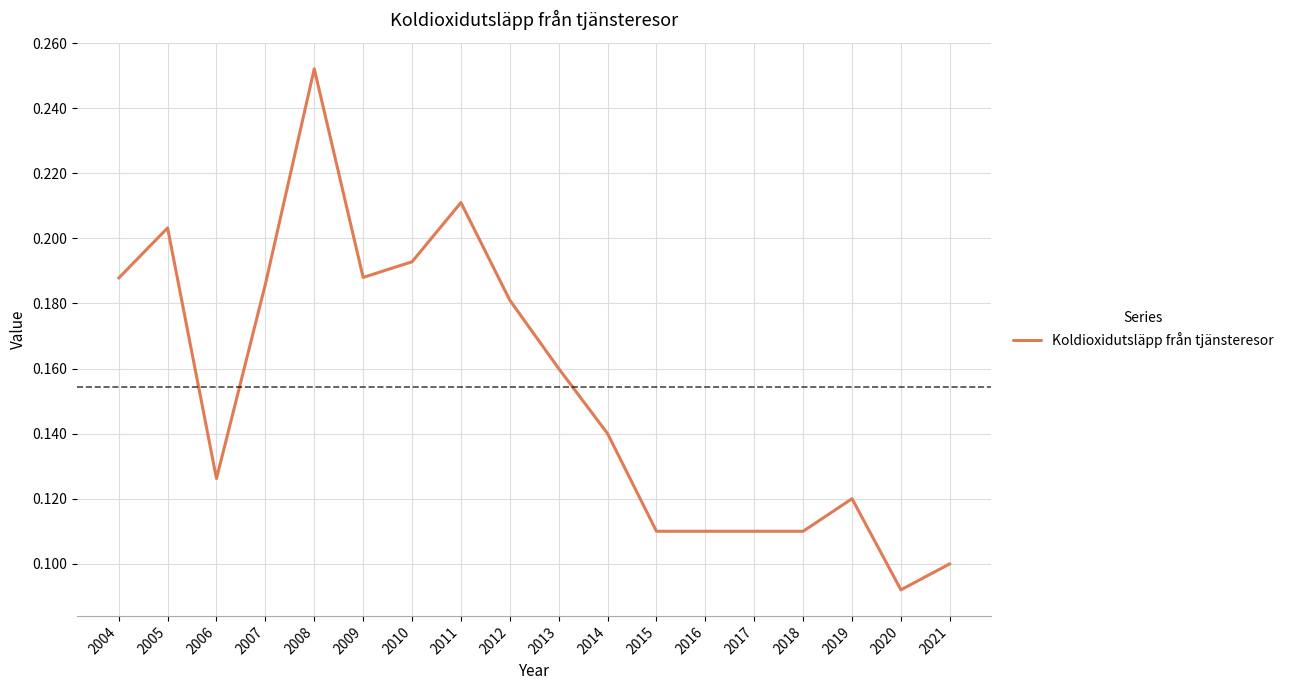

Count the values in the range 0 to 1.

18